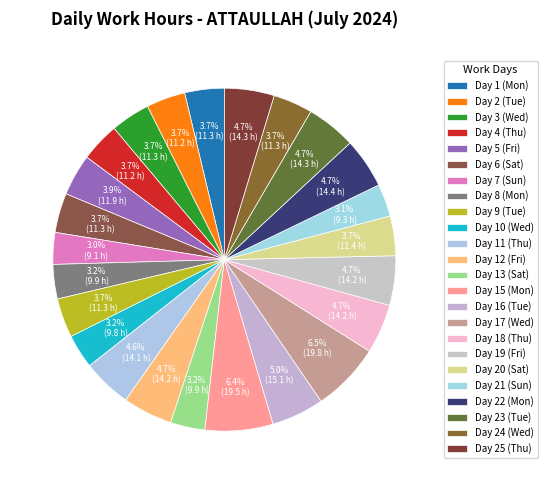

Rank the categories by value from highest to lowest.

Day 17 (Wed), Day 15 (Mon), Day 16 (Tue), Day 22 (Mon), Day 25 (Thu), Day 23 (Tue), Day 12 (Fri), Day 18 (Thu), Day 19 (Fri), Day 11 (Thu), Day 5 (Fri), Day 20 (Sat), Day 1 (Mon), Day 3 (Wed), Day 6 (Sat), Day 24 (Wed), Day 9 (Tue), Day 4 (Thu), Day 2 (Tue), Day 13 (Sat), Day 8 (Mon), Day 10 (Wed), Day 21 (Sun), Day 7 (Sun)